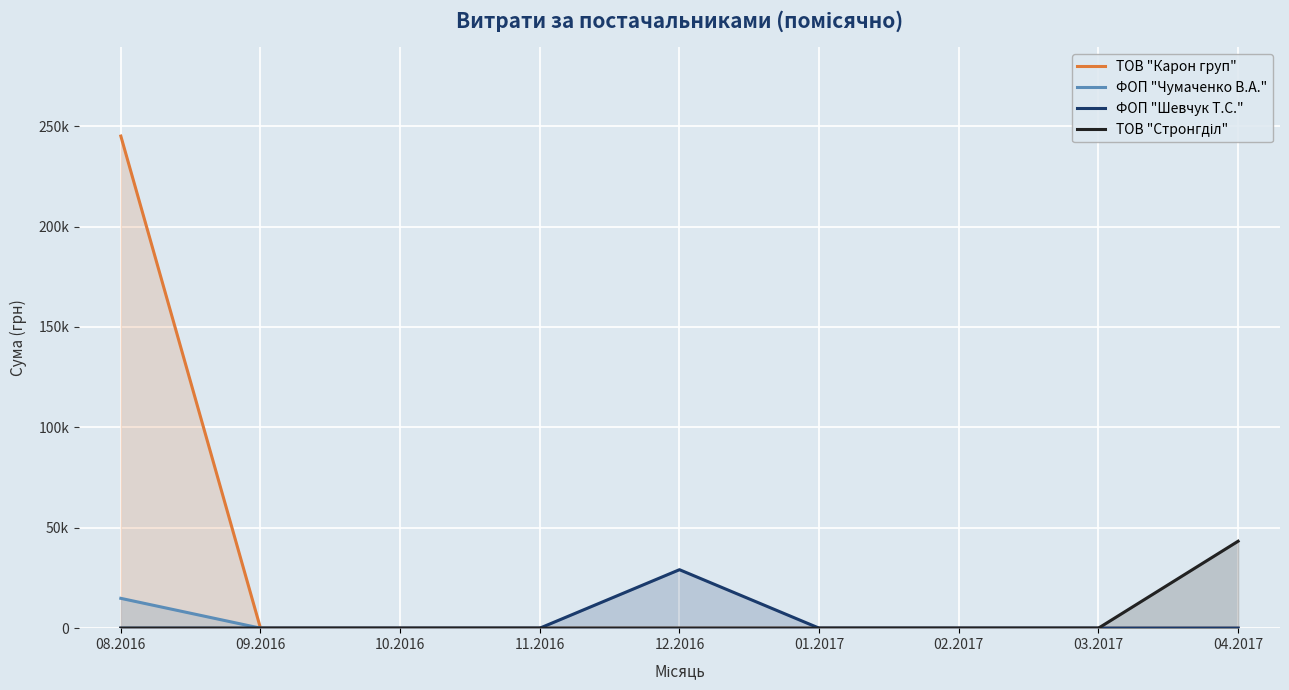

List the series in order of their peak value, lowest first.

ФОП "Чумаченко В.А.", ФОП "Шевчук Т.С.", ТОВ "Стронгділ", ТОВ "Карон груп"